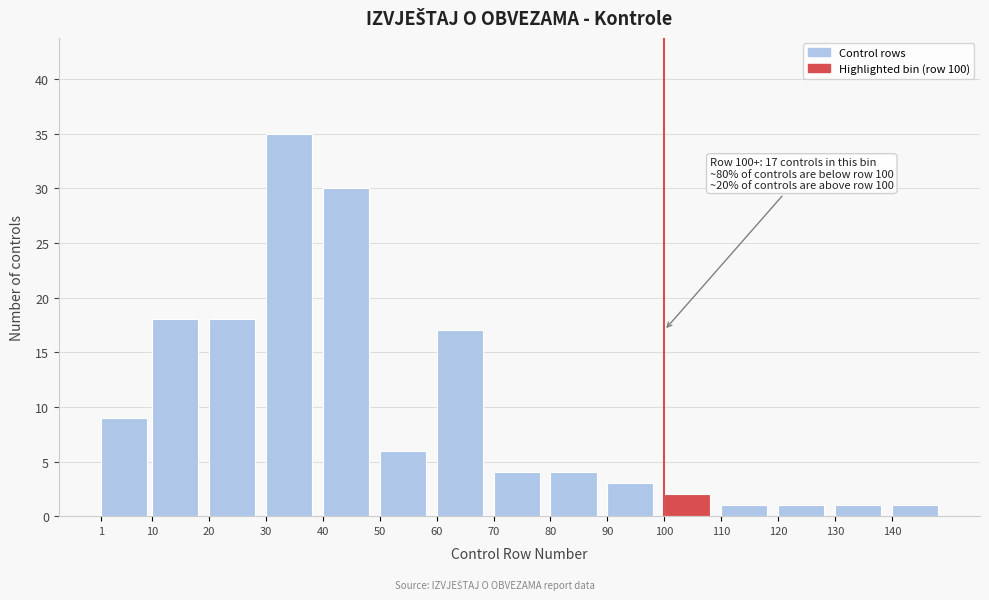

Reading left to right, transcribe all the data shown in this chart.

9	18	18	35	30	6	17	4	4	3	2	1	1	1	1